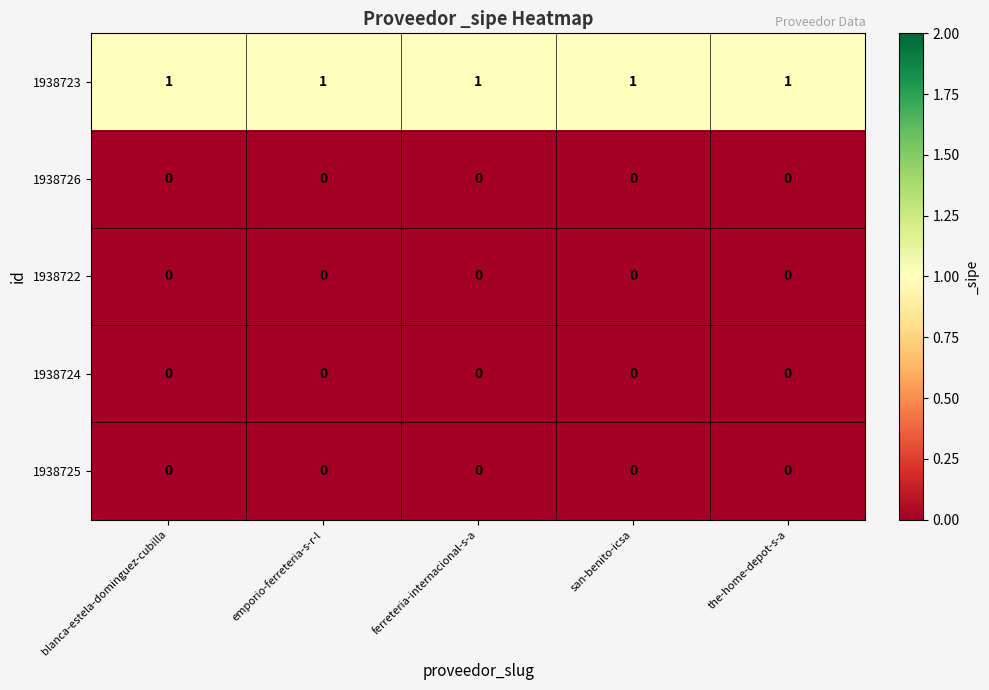

The 1938724 series shows 0 at ferreteria-internacional-s-a. True or false?

True